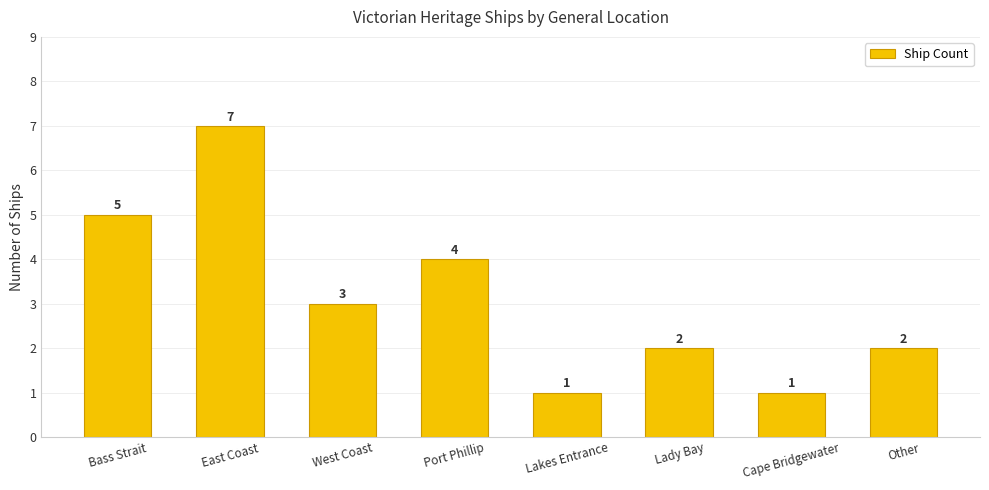

What is the label of the 6th bar from the left?

Lady Bay